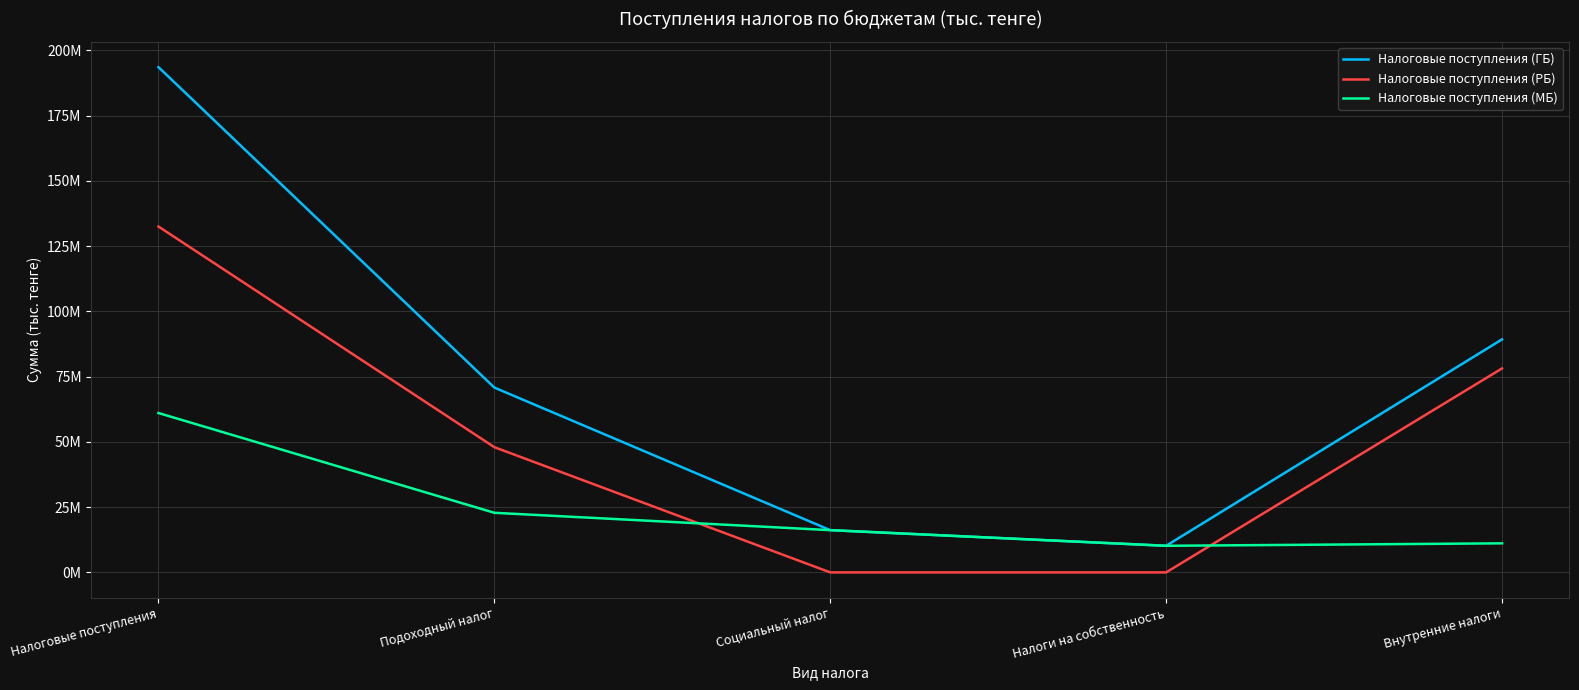

Does the chart have visible grid lines?

Yes